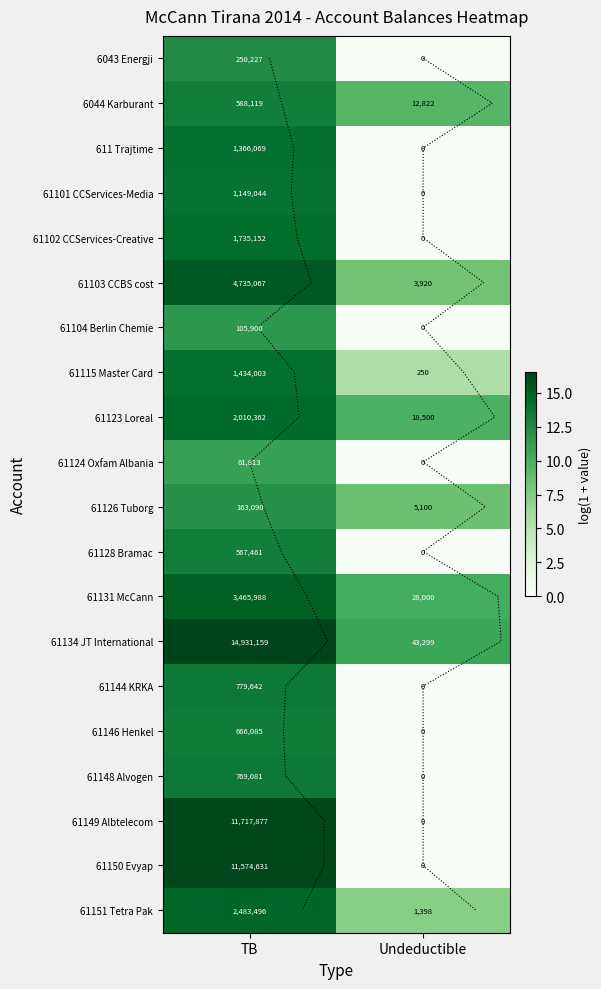

What is the sum of the 61126 Tuborg values at Undeductible and TB?

20.5